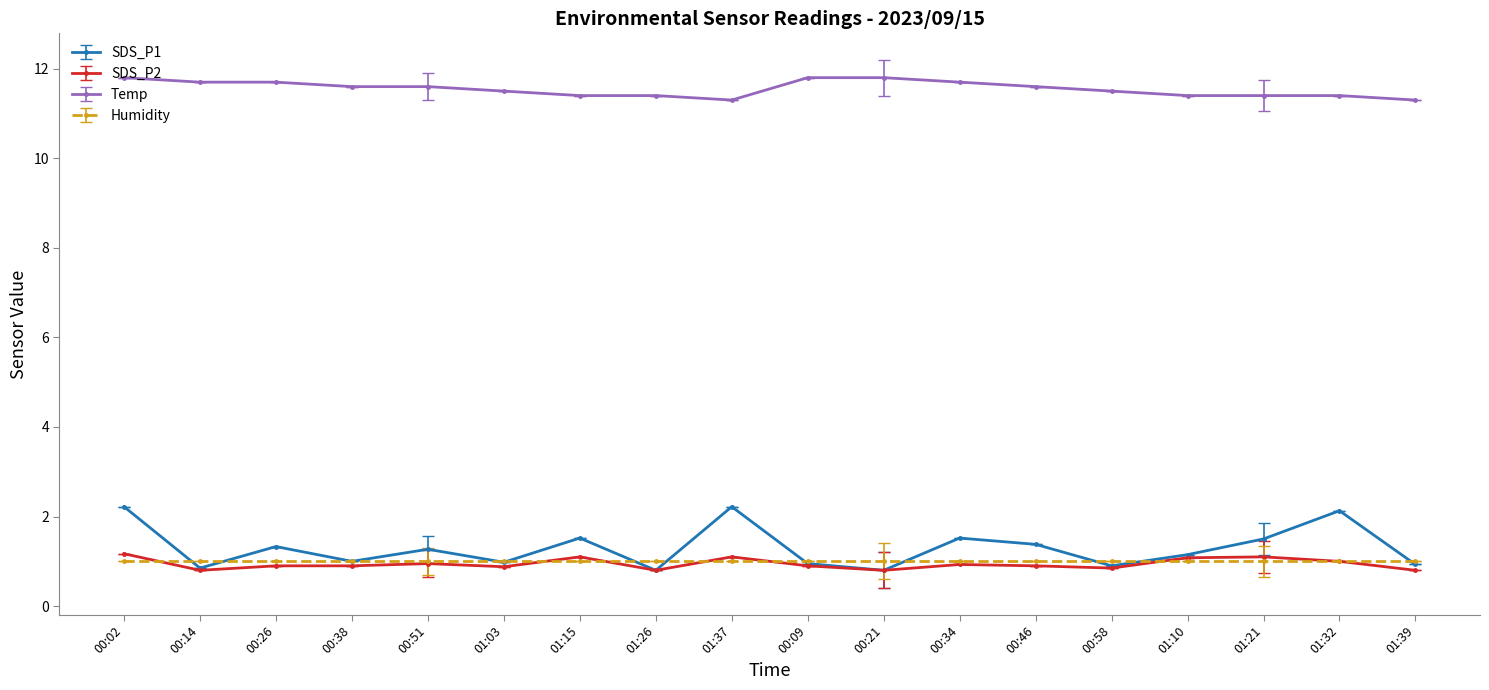

True or false: SDS_P2 has more than 2 points higher than both neighbors.

True